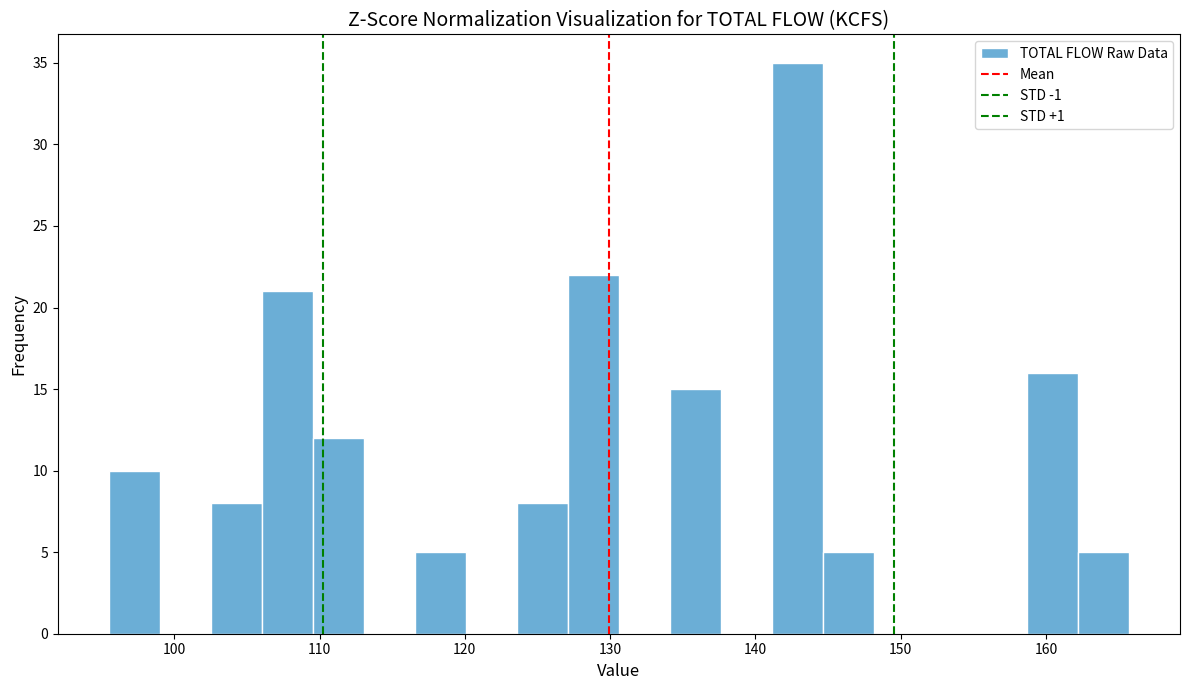

Read against the x-axis, roughly where is the centre of the tallest bar?

143